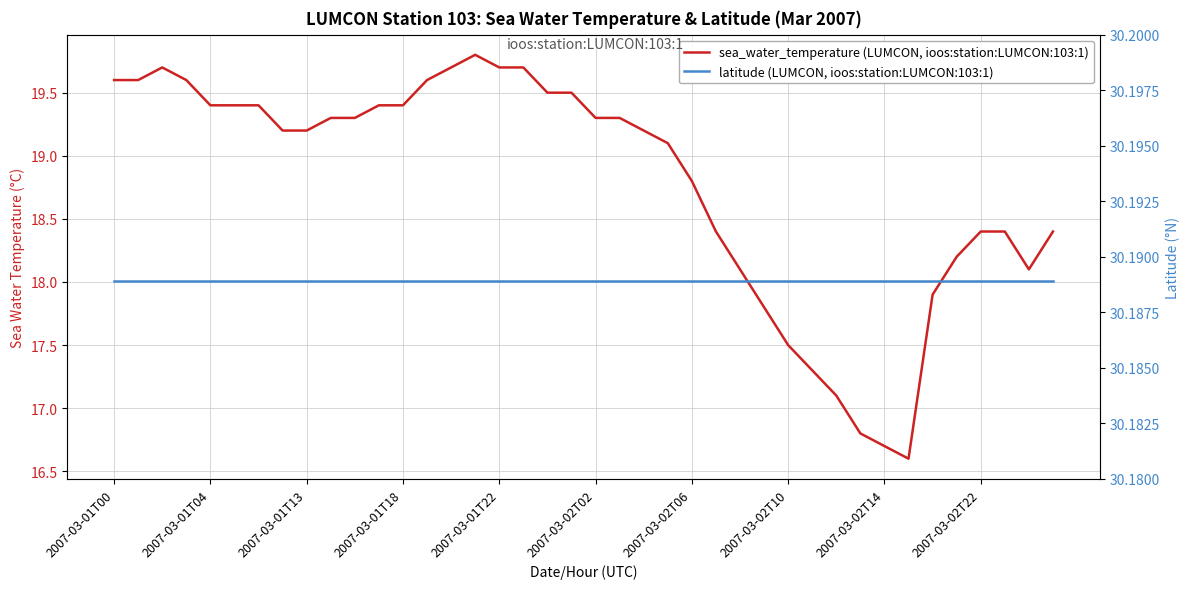

Which category has the highest value across all series?

2007-03-01T00